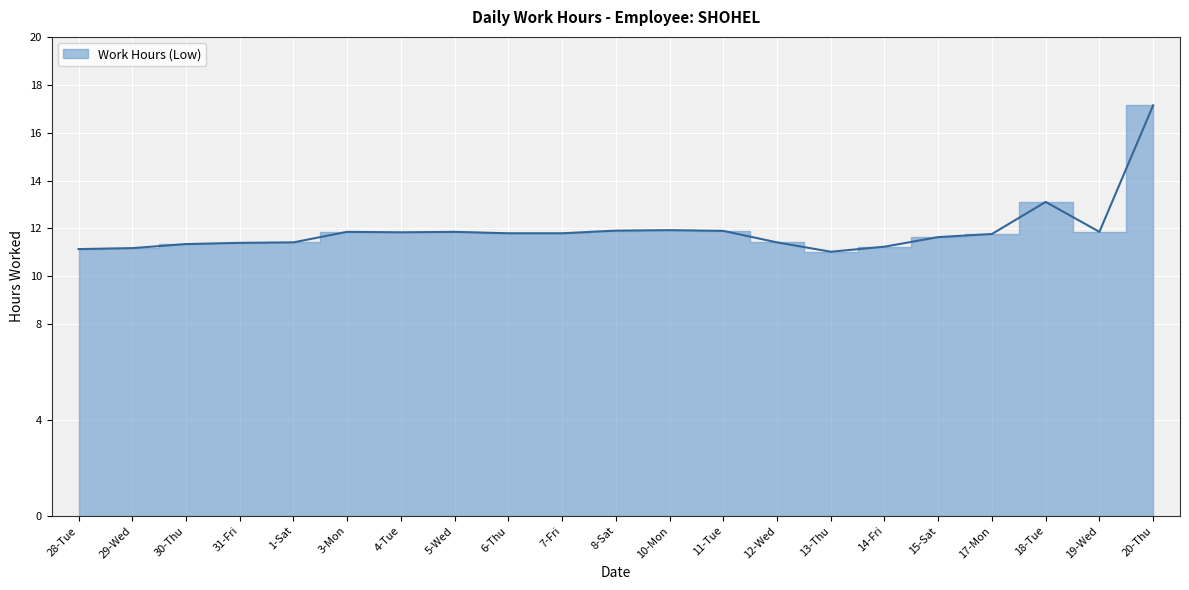

List the labels in order of value, largest first.

20-Thu, 18-Tue, 10-Mon, 8-Sat, 11-Tue, 3-Mon, 5-Wed, 19-Wed, 4-Tue, 6-Thu, 7-Fri, 17-Mon, 15-Sat, 1-Sat, 12-Wed, 31-Fri, 30-Thu, 14-Fri, 29-Wed, 28-Tue, 13-Thu